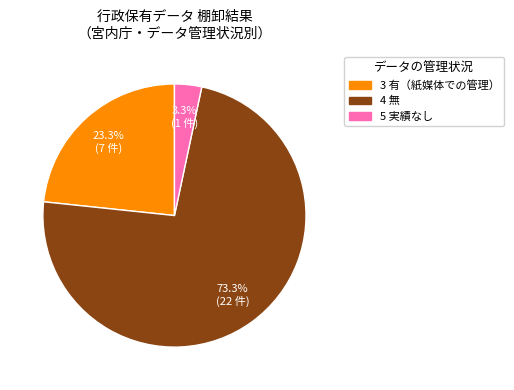

To the nearest percent, what portion does 3 有（紙媒体での管理） represent?

23%